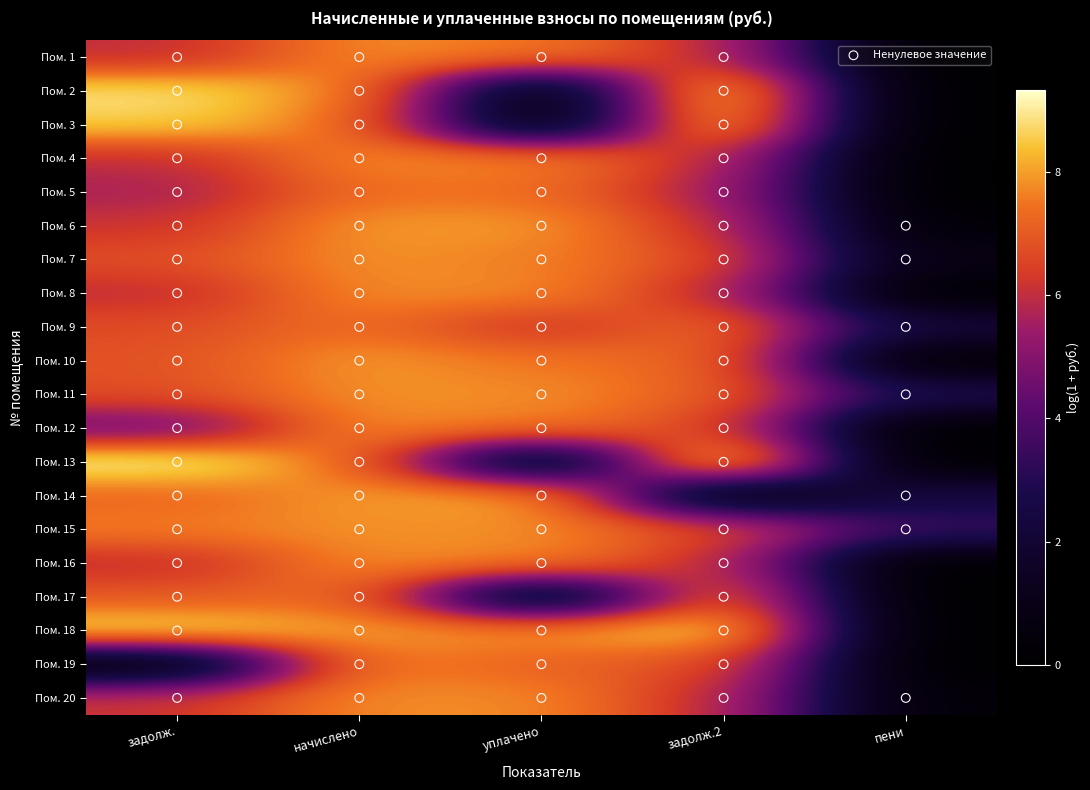

At how many categories does at least one series exceed 6?

4